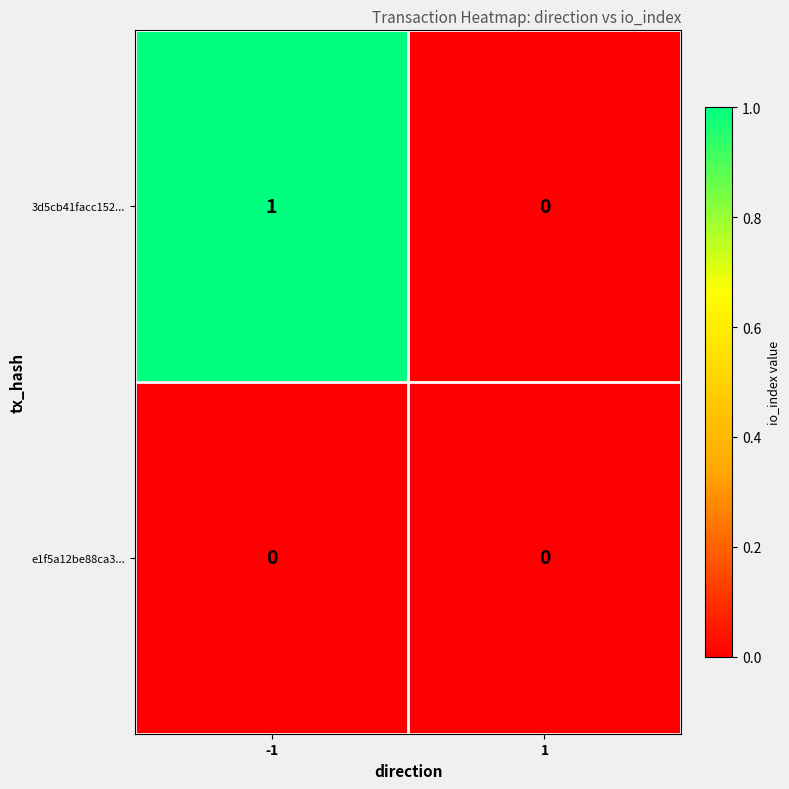

Rank the series by their average value, from lowest to highest.

e1f5a12be88ca3..., 3d5cb41facc152...